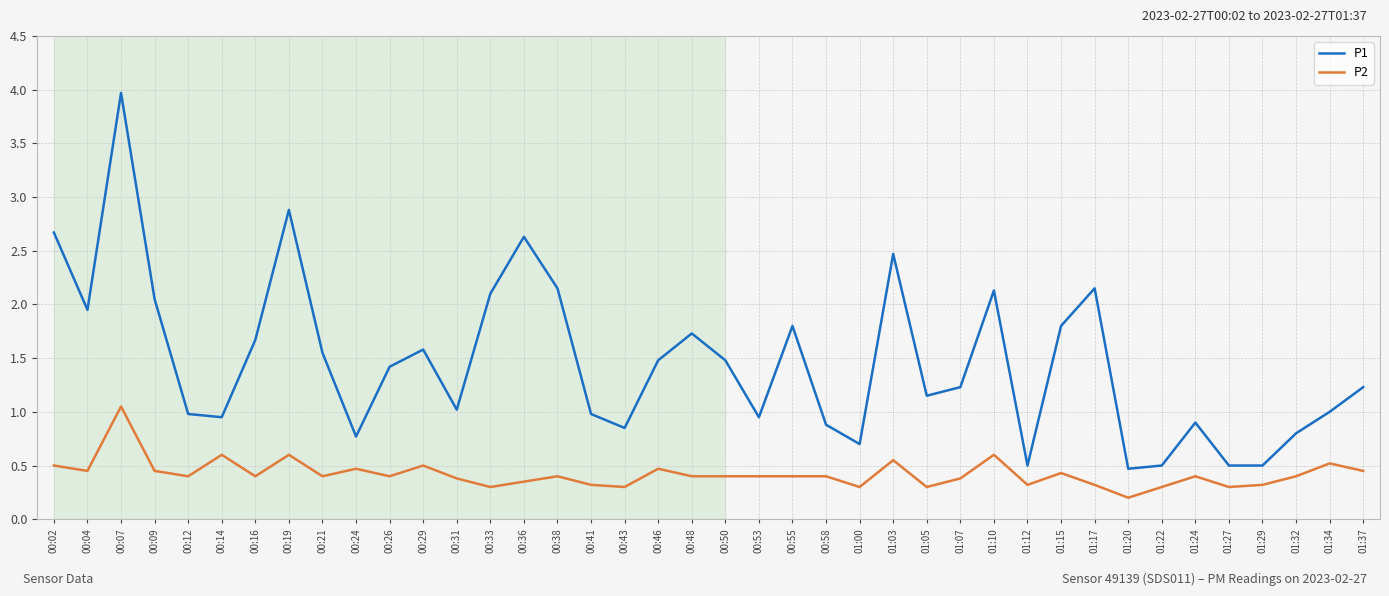

True or false: P1 and P2 intersect in this chart.

False